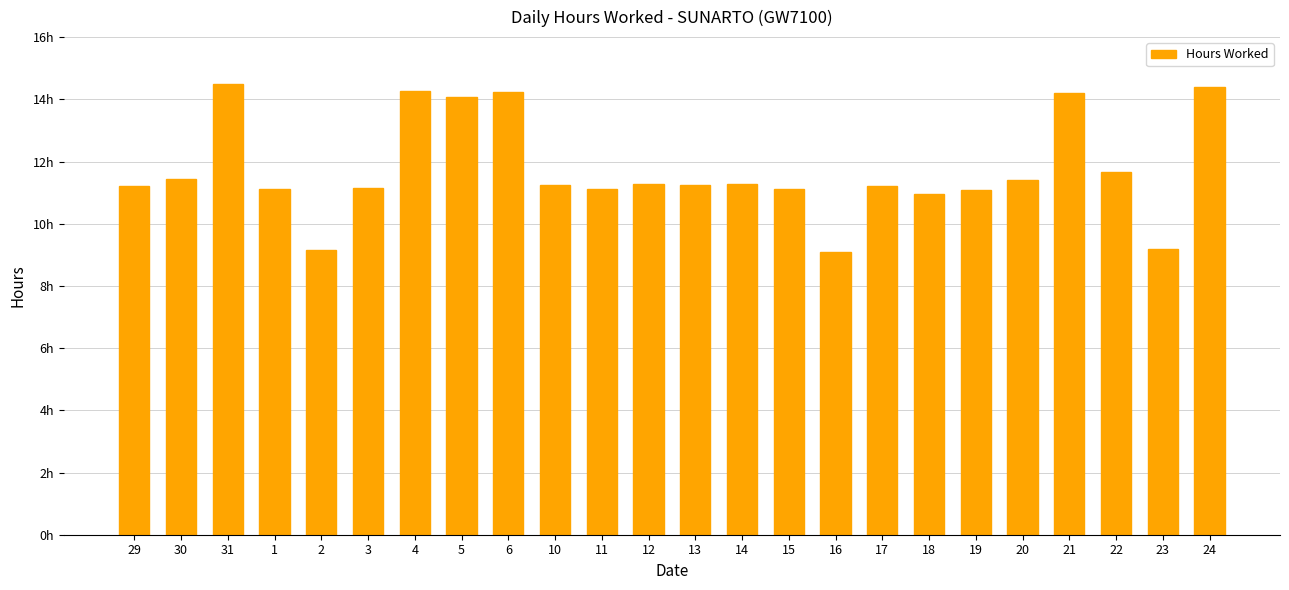

True or false: the data shows 17.1 at 14.

False